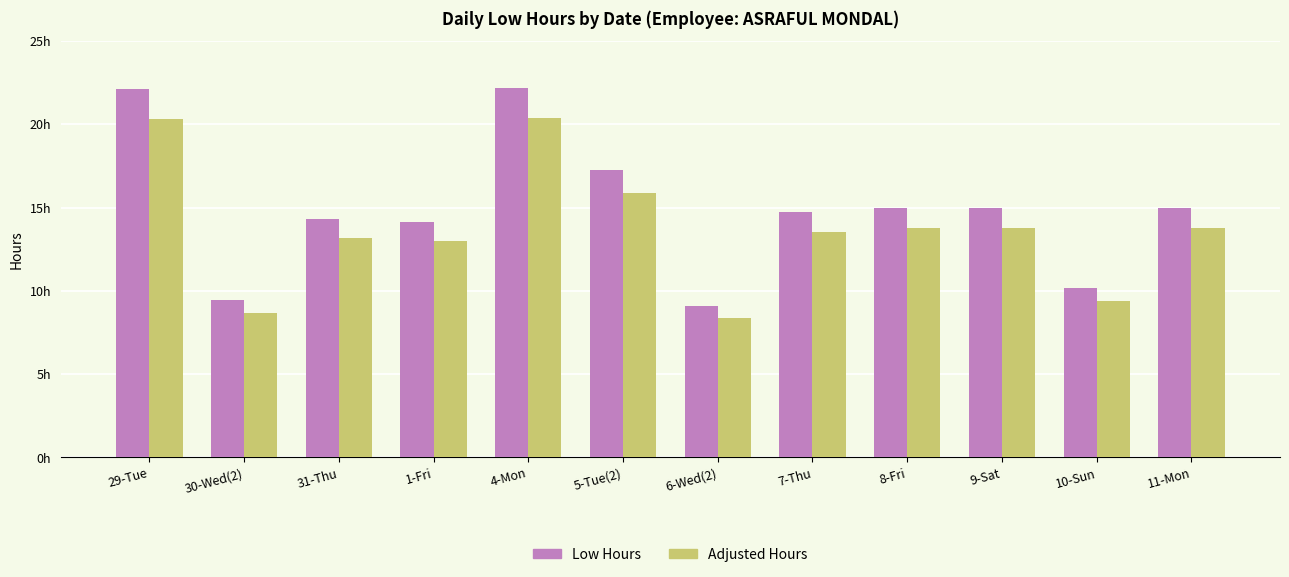

Where does the Adjusted Hours series first go above 13?

29-Tue